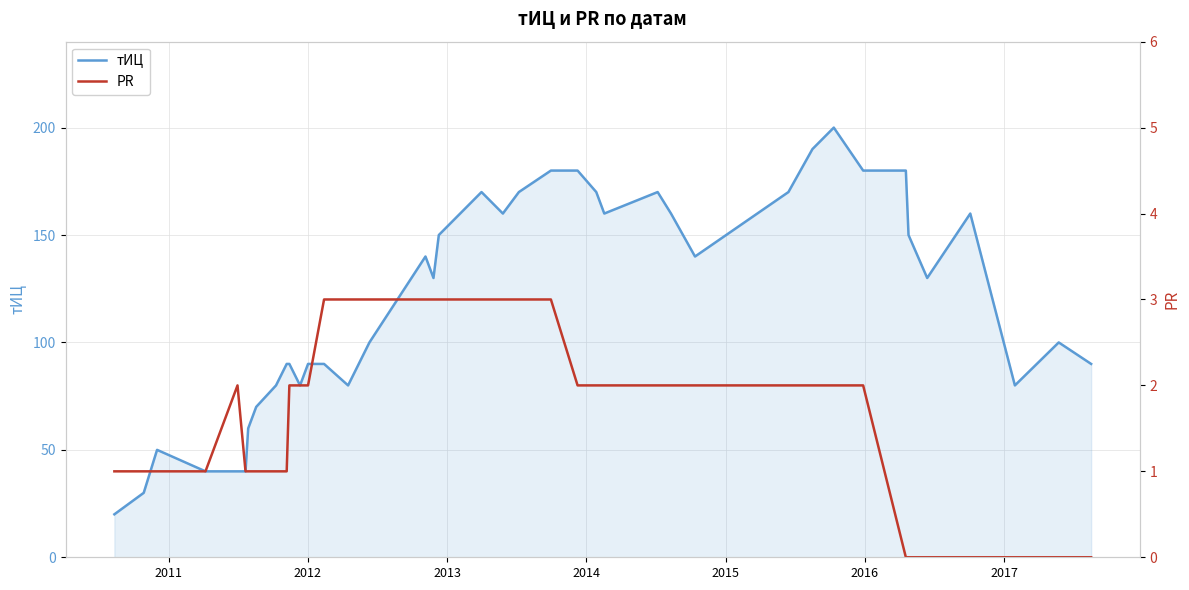

What are all the series names shown in the legend?

тИЦ, PR